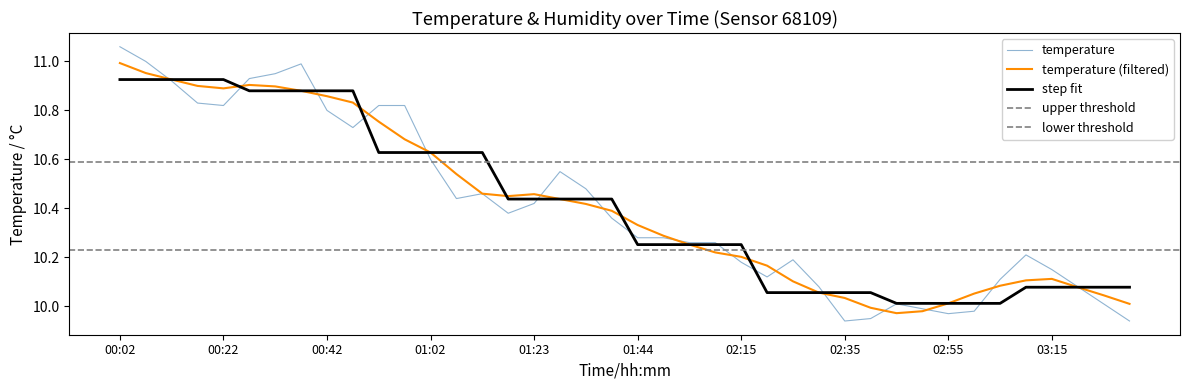

How many data points does each series have?

40